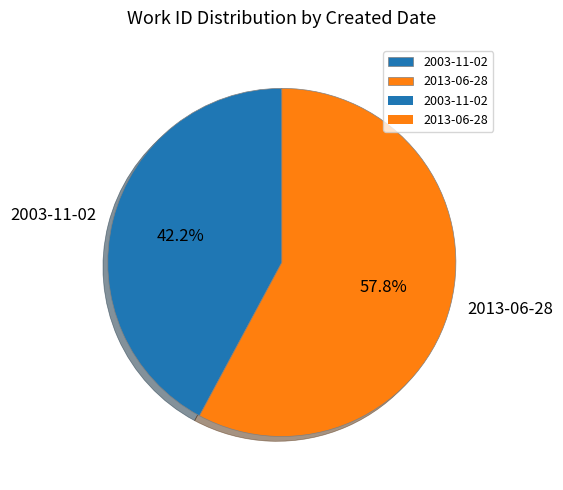

To the nearest percent, what percentage of the pie is 2003-11-02?

42%